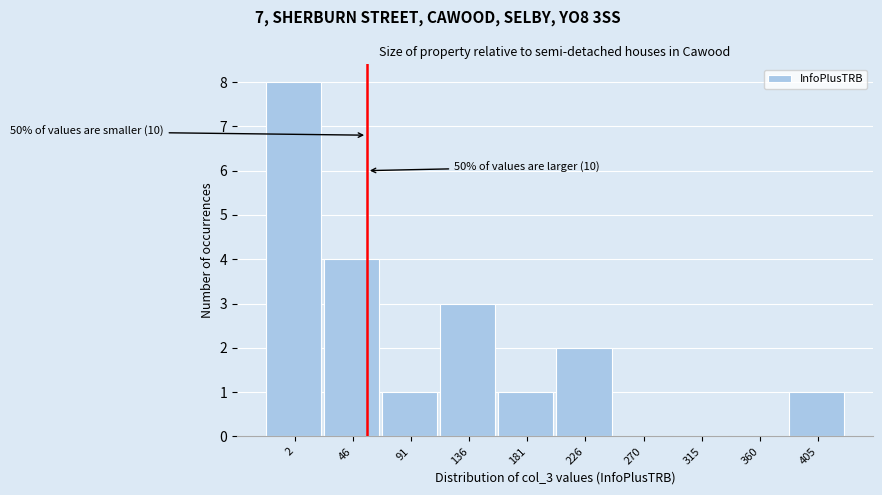

Reading left to right, transcribe all the data shown in this chart.

2=8	46=4	91=1	136=3	181=1	226=2	270=0	315=0	360=0	405=1